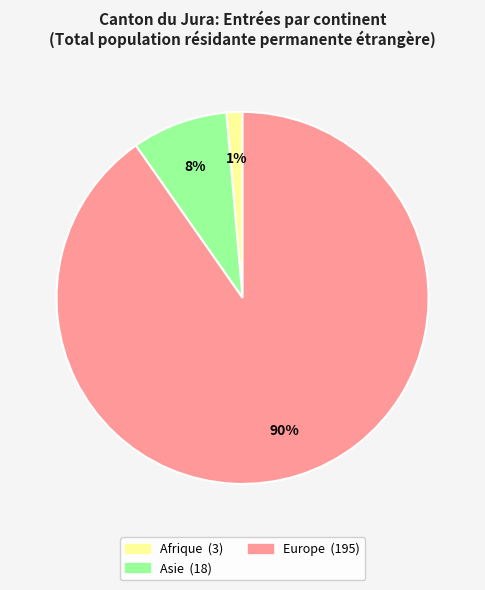

Is there any slice that represents more than half of the pie?

Yes